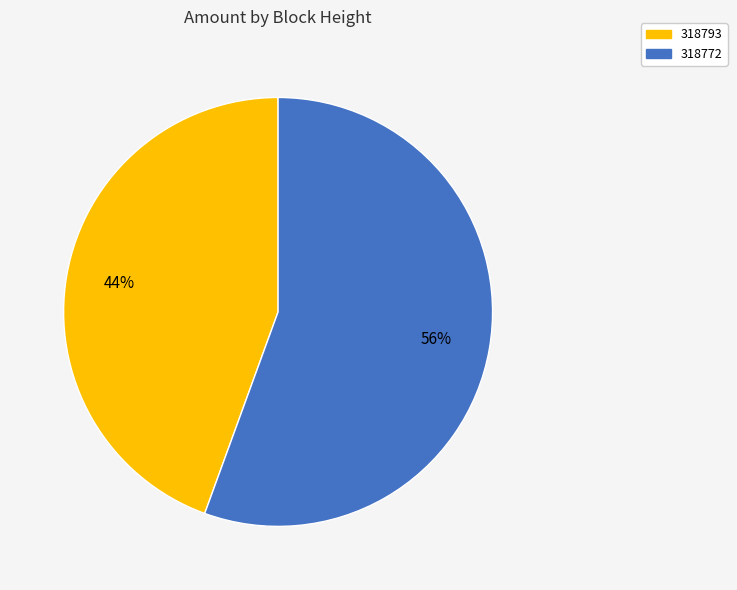

To the nearest percent, what is the combined percentage of 318793 and 318772?

100%